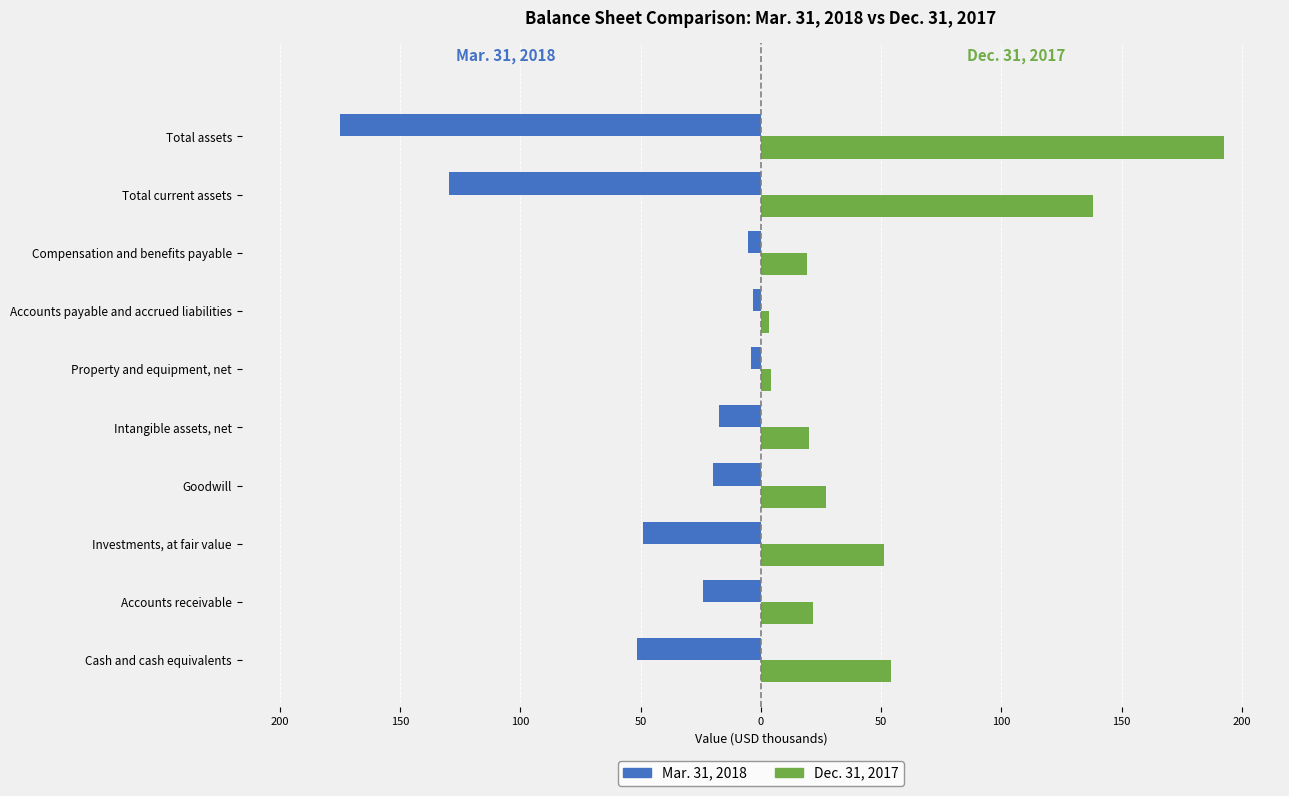

What is the difference between the maximum and minimum values in the Dec. 31, 2017 series?

189.2